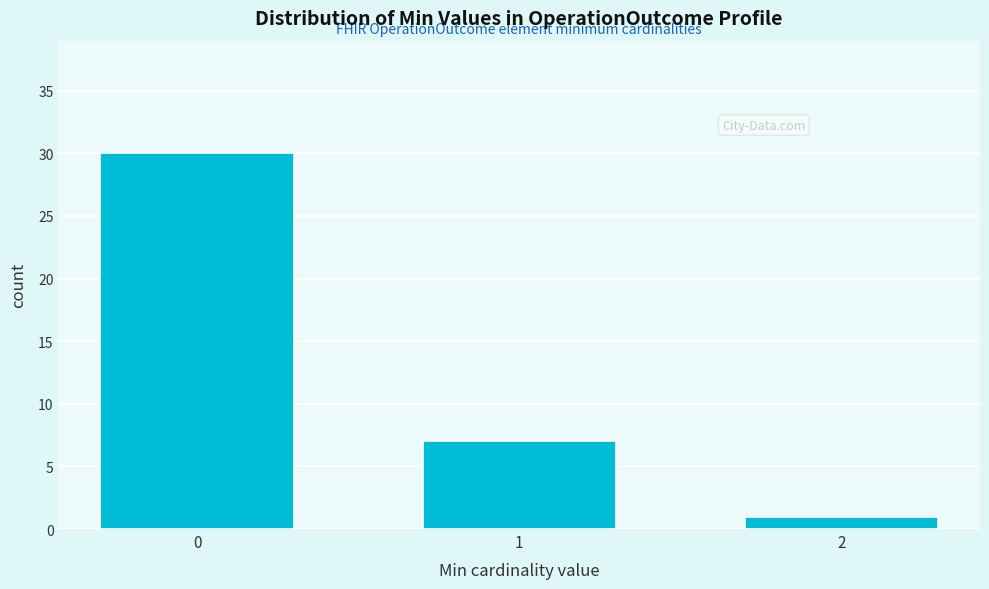

Reading left to right, what are all the values shown in this chart?

30	7	1